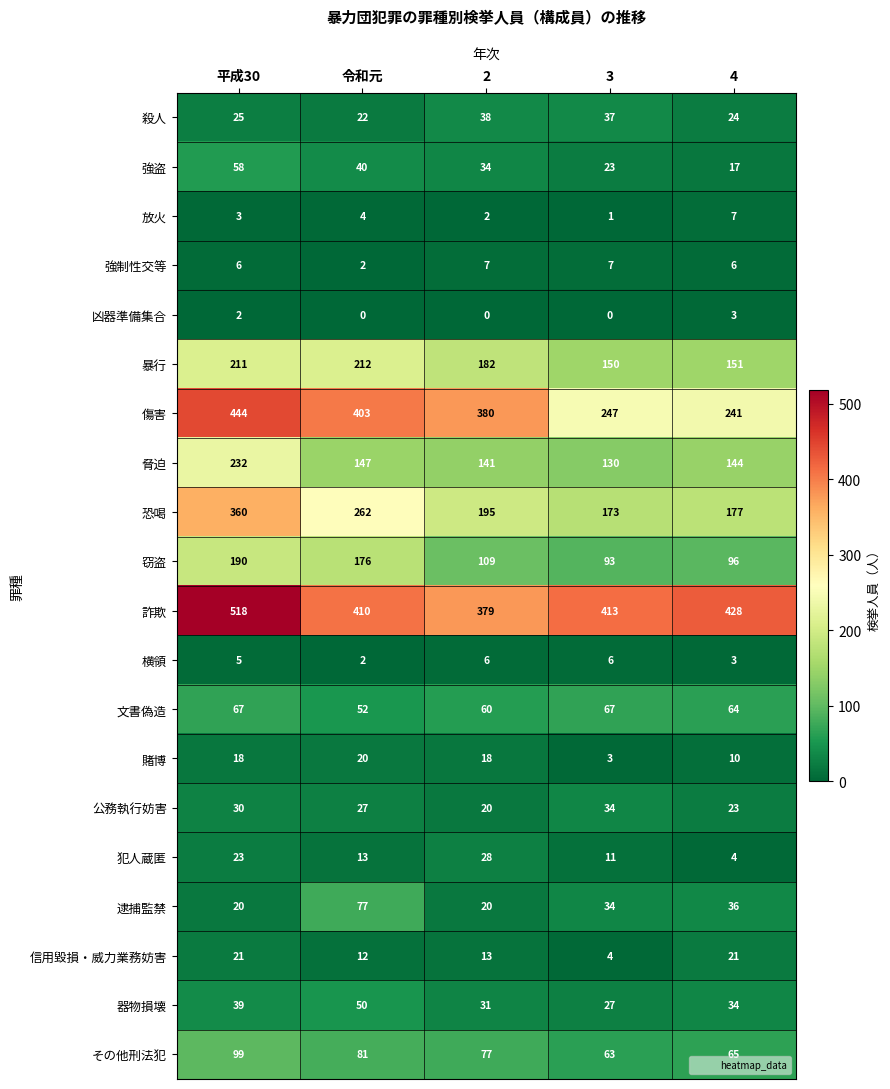

Is it true that 恐喝 equals 99 at 4?

False